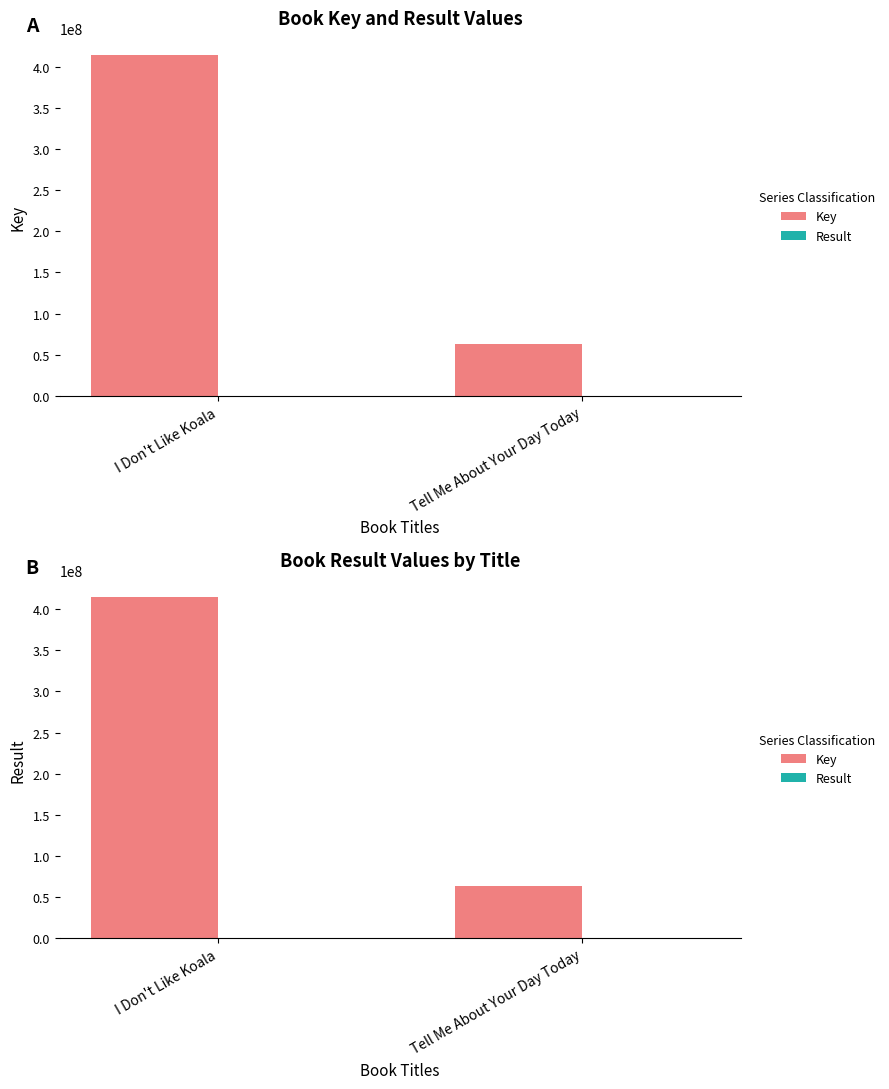

Reading left to right, extract all data points from this chart.

Key: I Don't Like Koala=414137076	Tell Me About Your Day Today=63263119
Result: I Don't Like Koala=1	Tell Me About Your Day Today=2